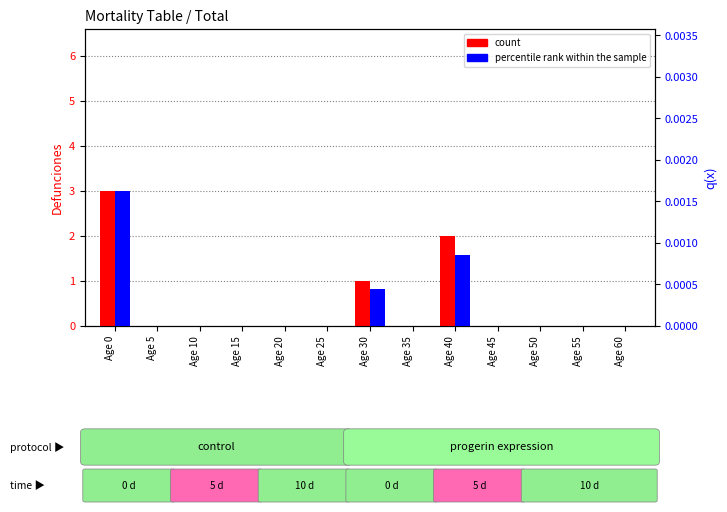

Reading left to right, transcribe all the data shown in this chart.

count: Age 0=3.0	Age 5=0.0	Age 10=0.0	Age 15=0.0	Age 20=0.0	Age 25=0.0	Age 30=1.0	Age 35=0.0	Age 40=2.0	Age 45=0.0	Age 50=0.0	Age 55=0.0	Age 60=0.0
percentile rank within the sample: Age 0=0.0	Age 5=0.0	Age 10=0.0	Age 15=0.0	Age 20=0.0	Age 25=0.0	Age 30=0.0	Age 35=0.0	Age 40=0.0	Age 45=0.0	Age 50=0.0	Age 55=0.0	Age 60=0.0